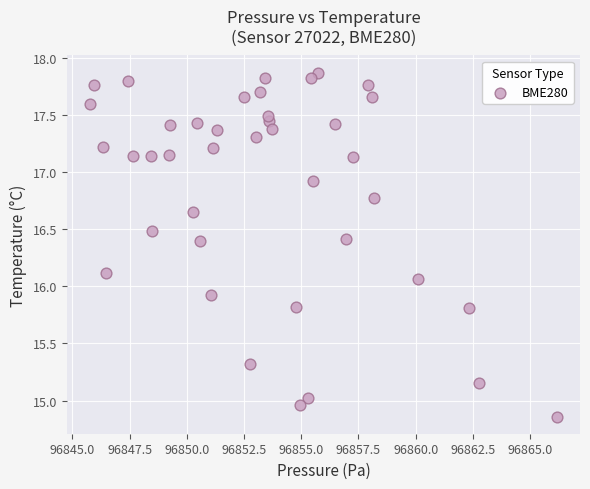

What is the range of X values (max minus min)?

20.4